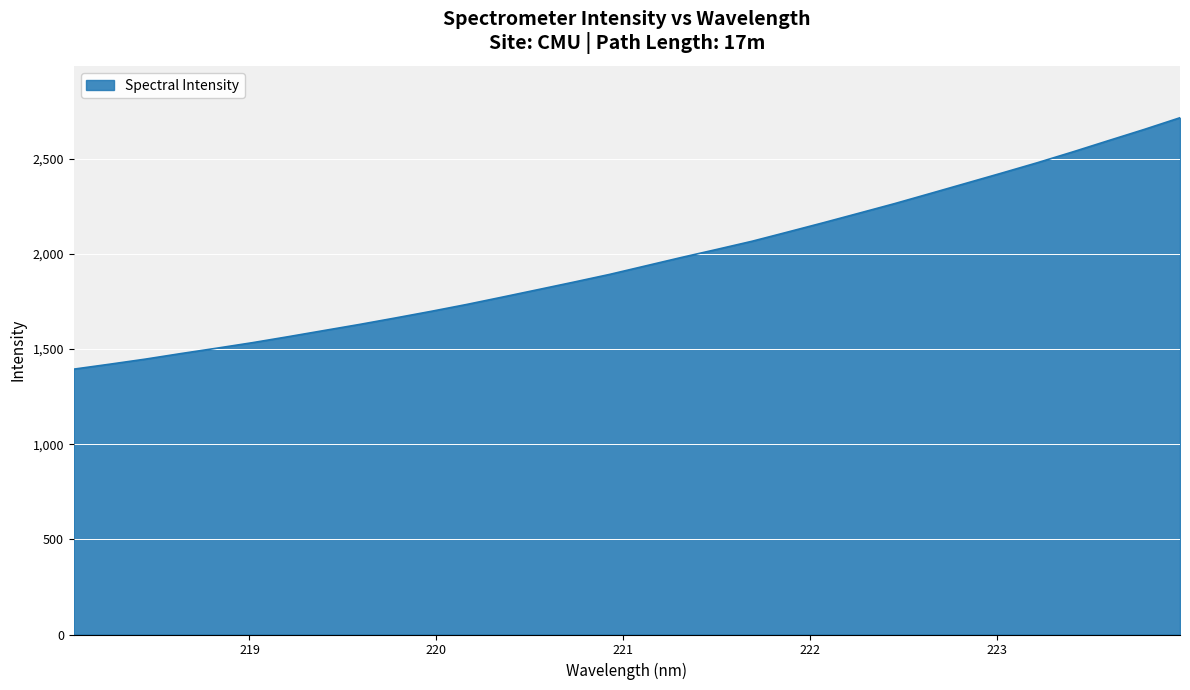

What is the maximum value shown in the chart?

2715.8